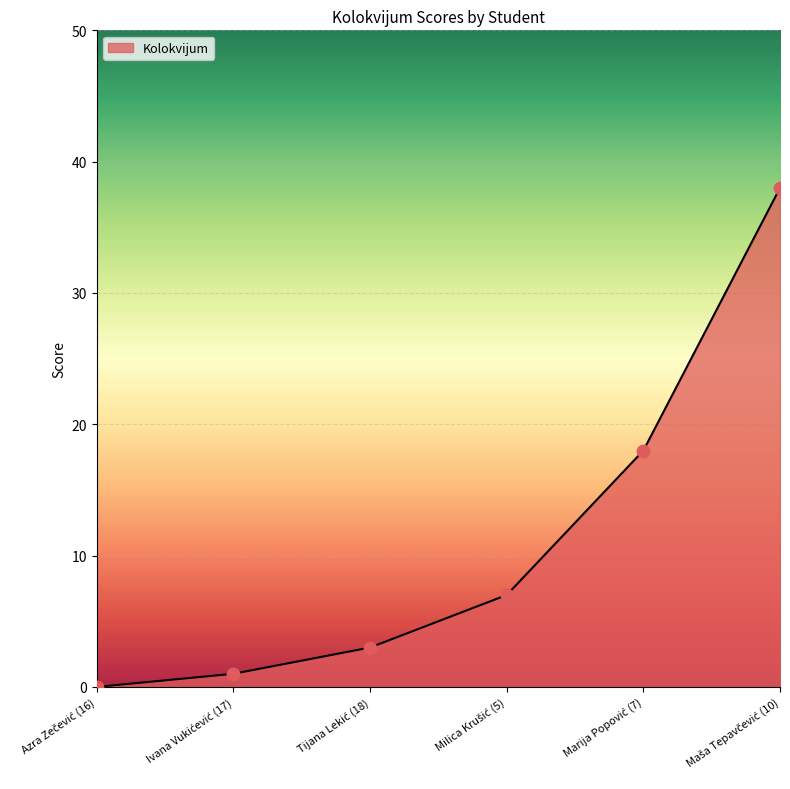

What is the difference between the maximum and minimum values?

38